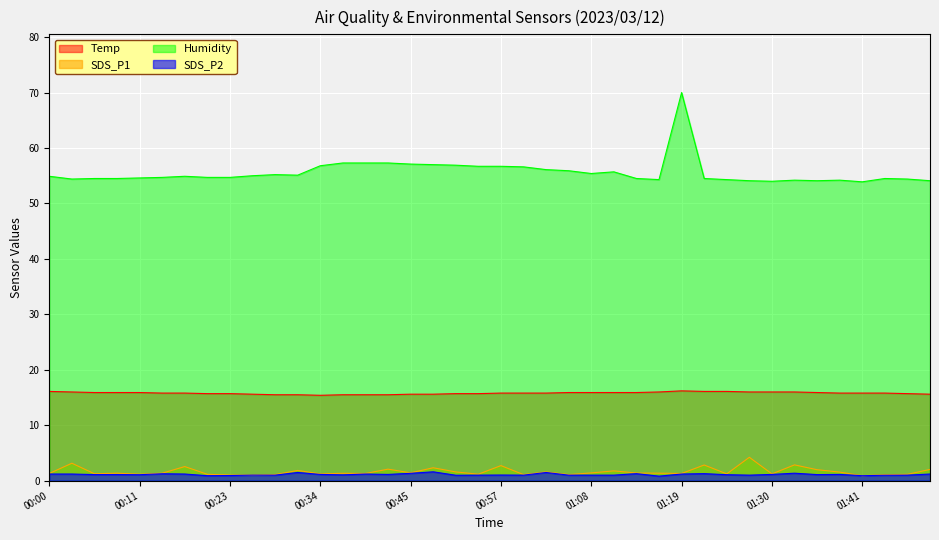

Is it true that Humidity equals 25.0 at 00:06?

False